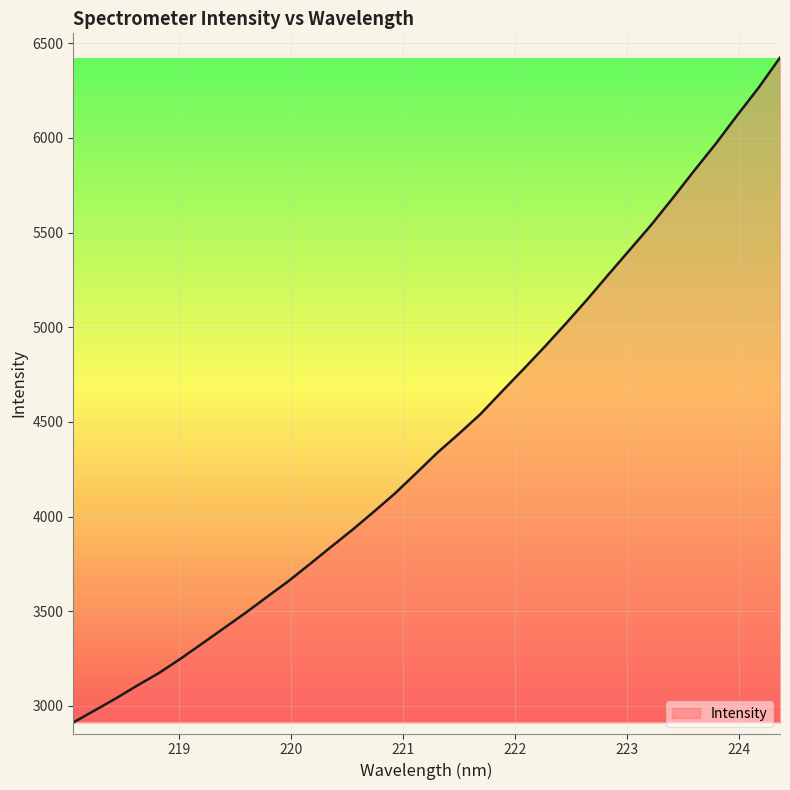

What is the smallest value displayed?

2911.8